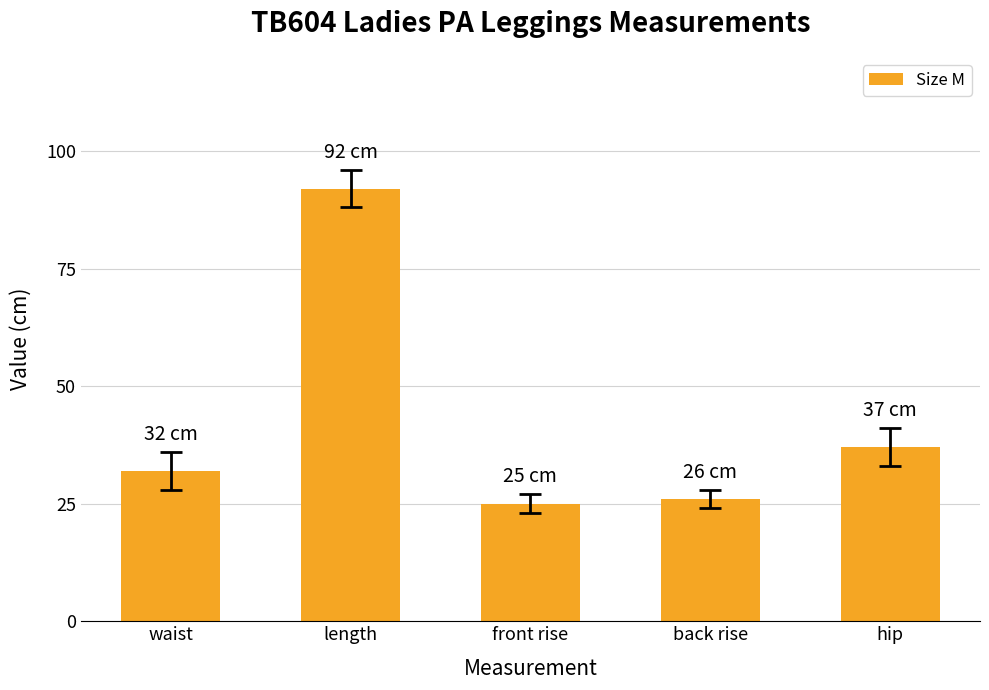

Approximately how many times larger is the value at waist compared to length?

0.3